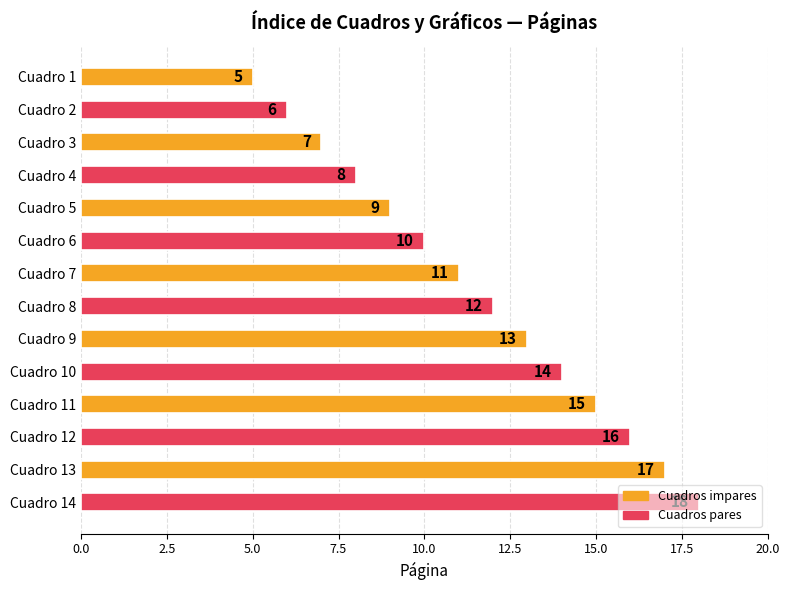

What is the greatest value displayed?

18